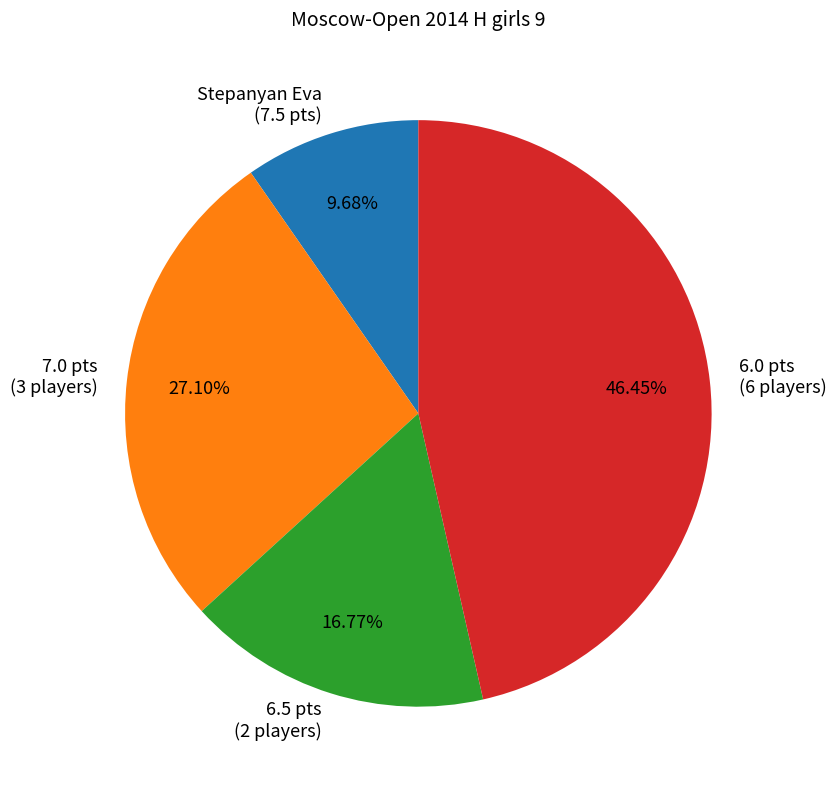

Do 7.0 pts (3 players) and 6.5 pts (2 players) together represent more than half of the pie?

No